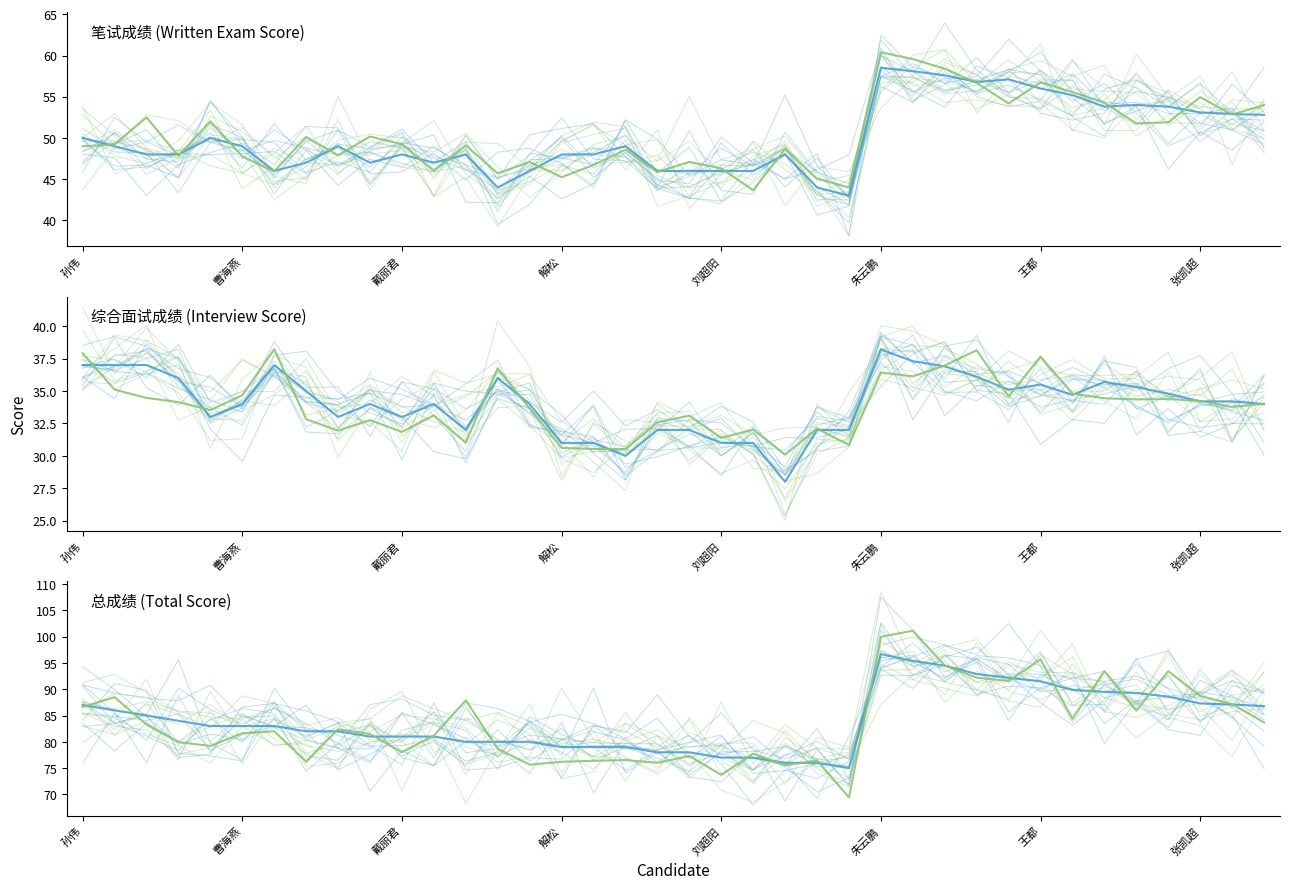

Is it true that 总成绩 equals 89.9 at 31?

True